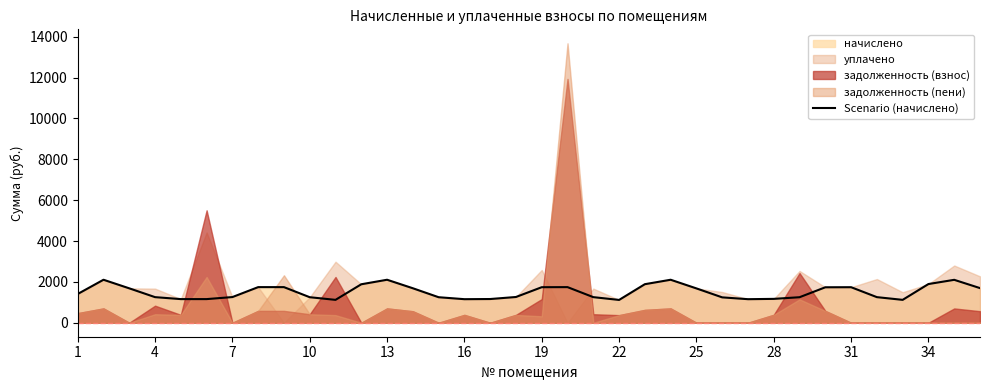

What is the maximum value for Scenario (начислено)?

2105.3